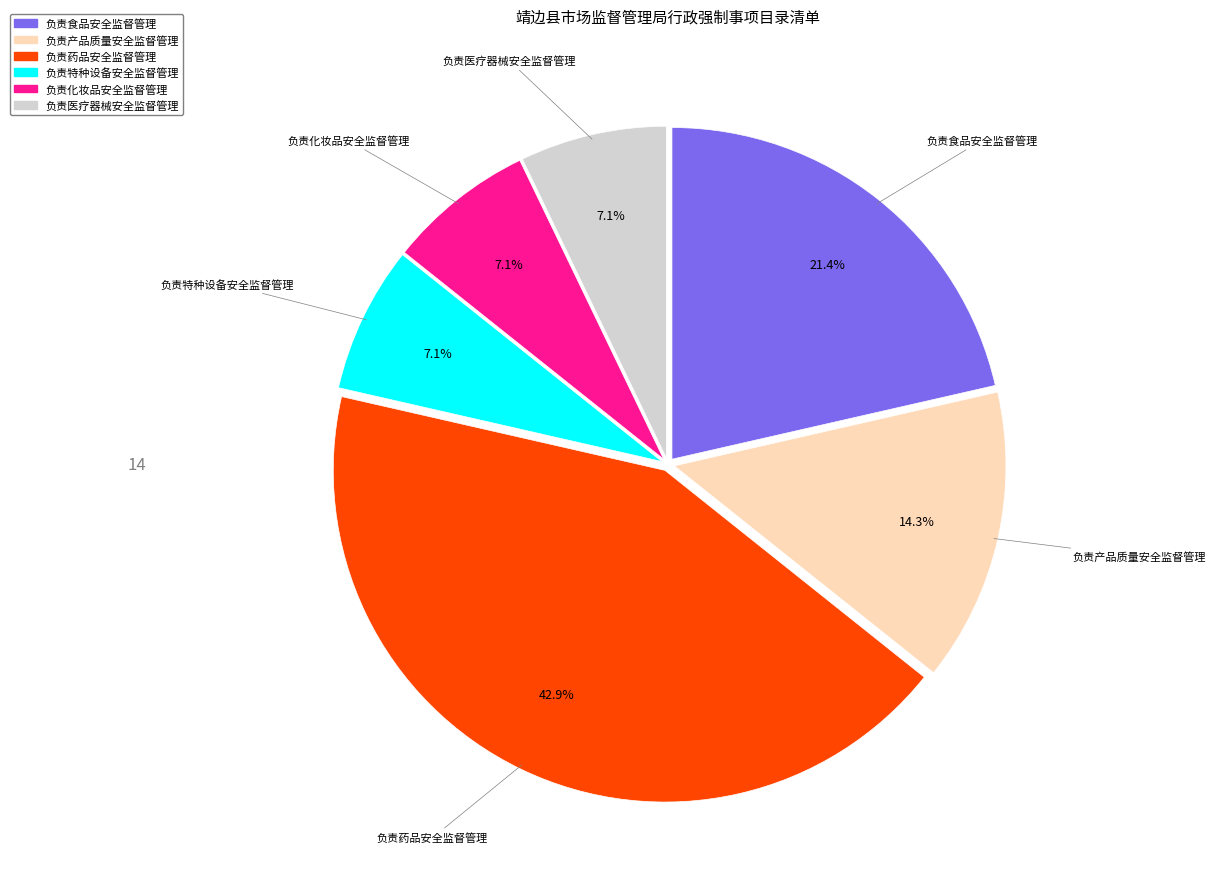

Is it true that 负责化妆品安全监督管理 is 1% of the pie?

False